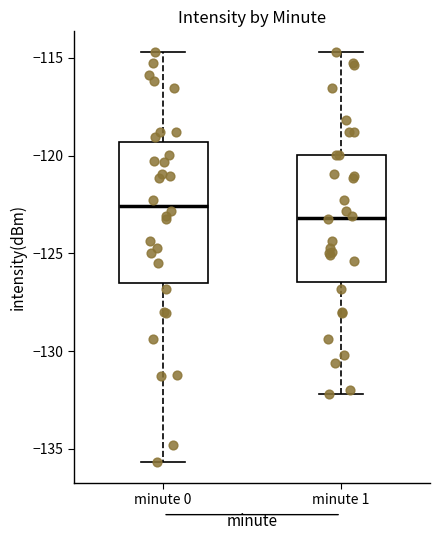

Which box has the lowest median line?

minute 1